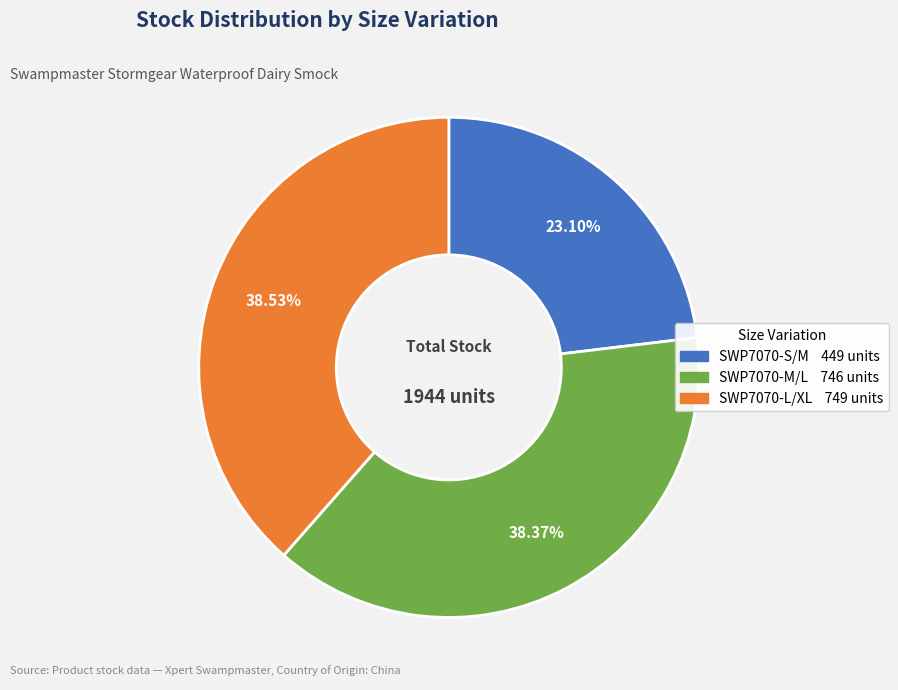

To the nearest percent, what is the difference between the SWP7070-M/L and SWP7070-S/M slice percentages?

15%